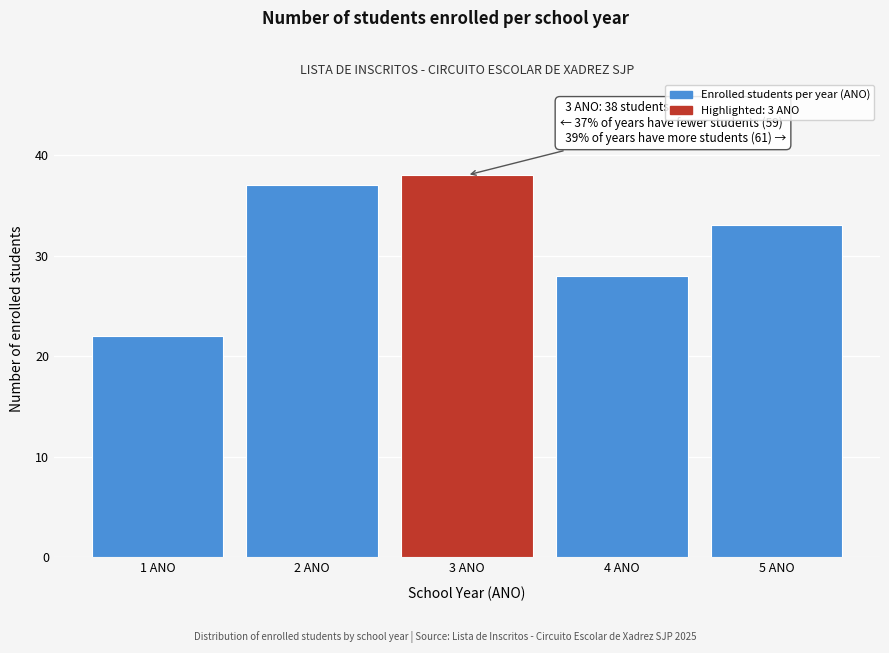

Reading right to left, extract all data points from this chart.

5 ANO=33	4 ANO=28	3 ANO=38	2 ANO=37	1 ANO=22